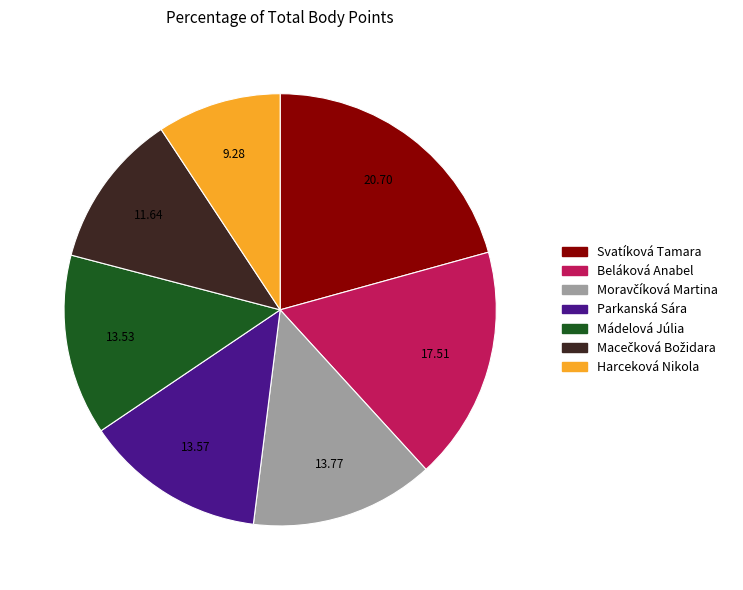

Is there any slice that represents more than half of the pie?

No